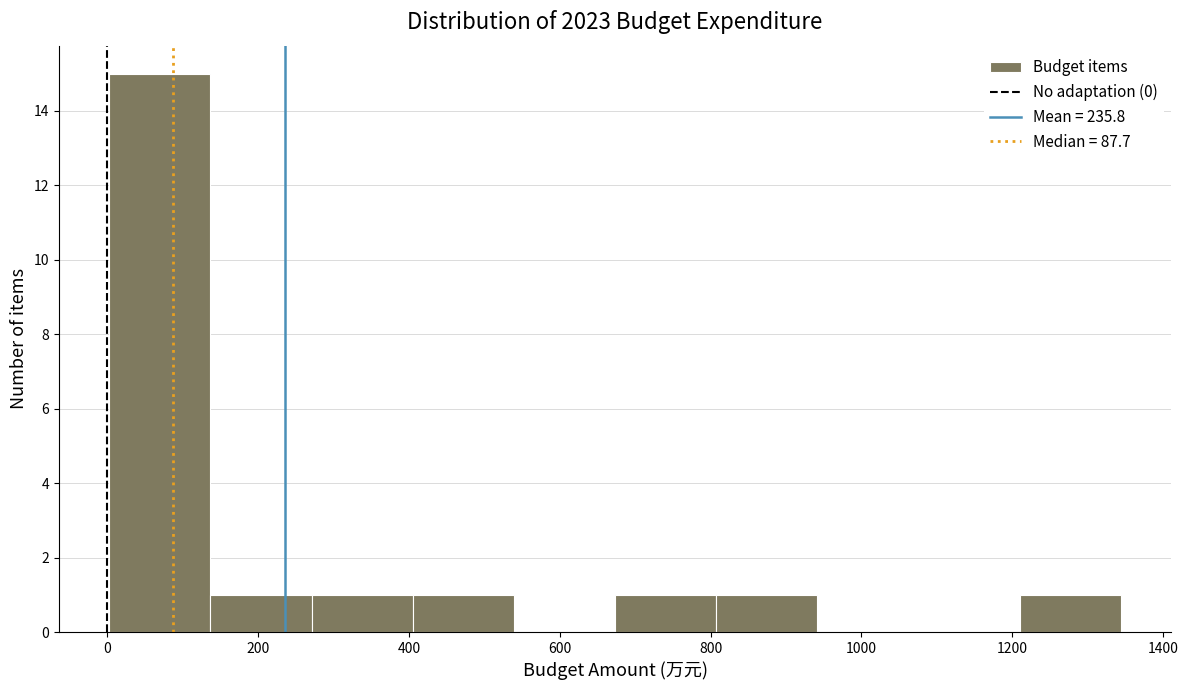

Reading left to right, transcribe this chart: for each bar, give the range it covers on the x-axis and its height. Neither the bar edges nor the heights are printed on the chart, so give them approximately, as read against the axes.

0 to 140: 15
140 to 280: 1
280 to 400: 1
400 to 540: 1
540 to 680: 0
680 to 800: 1
800 to 940: 1
940 to 1080: 0
1080 to 1200: 0
1200 to 1340: 1